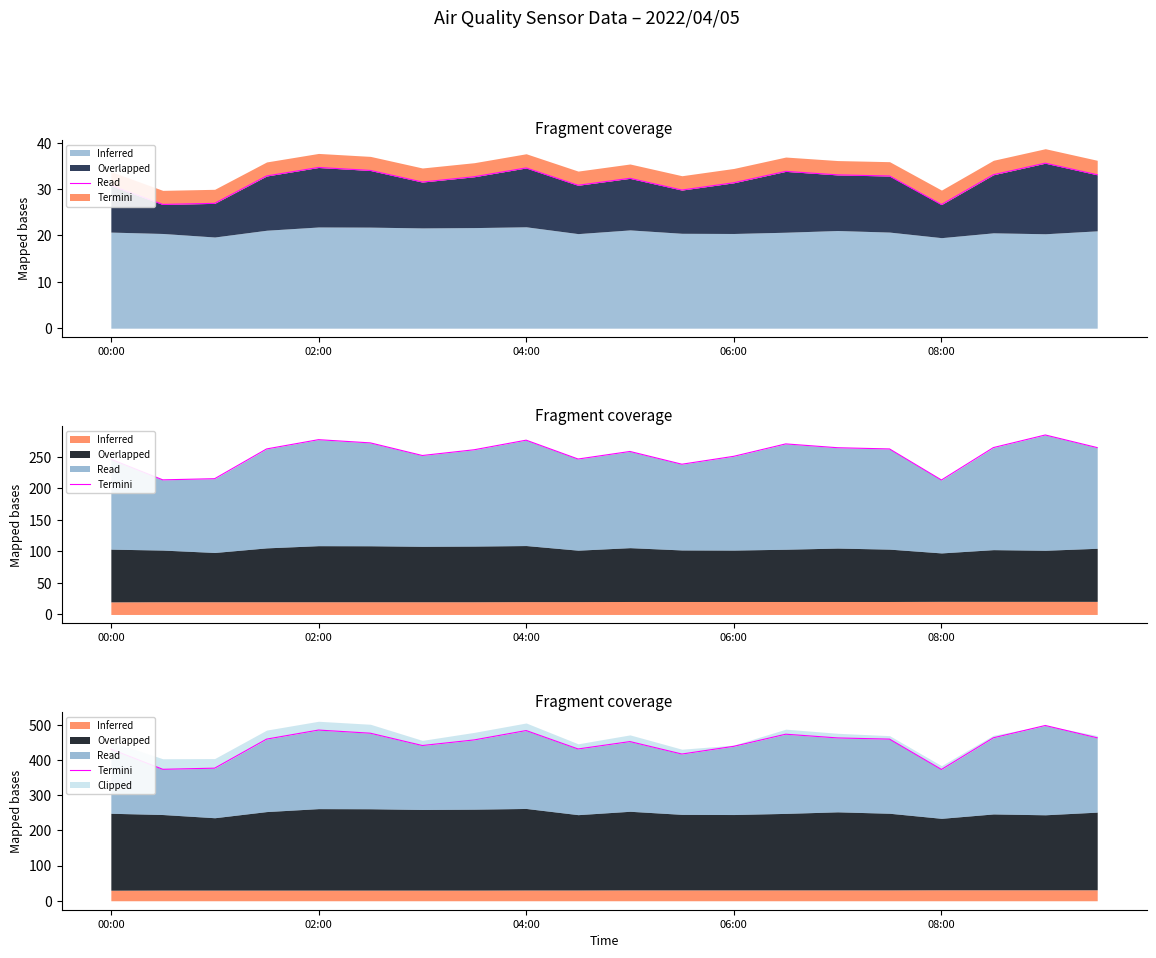

What is the maximum value shown in the chart?

498.4